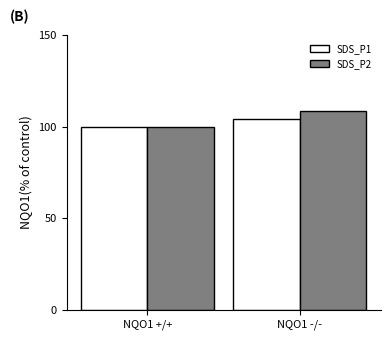

What is the maximum value for SDS_P1?

104.3